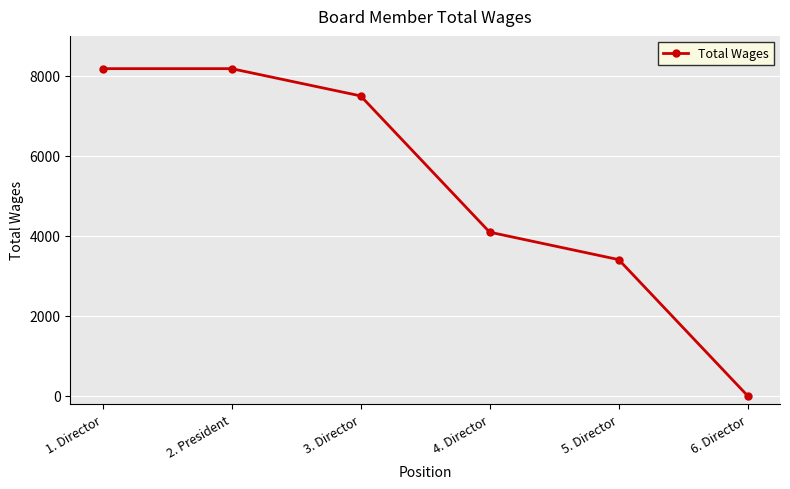

What is the difference between the second highest and minimum values?

8181